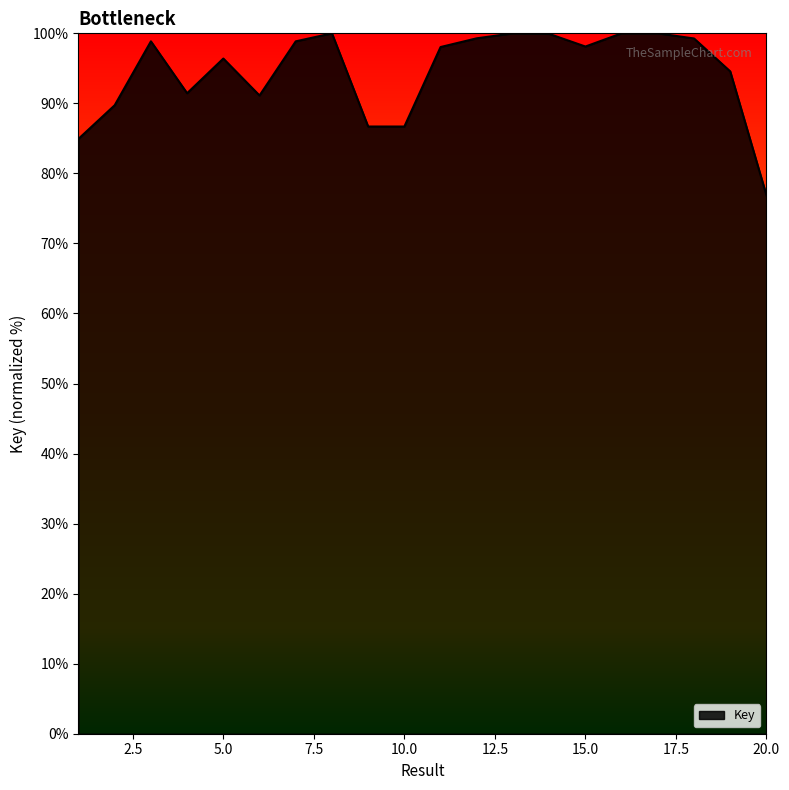

What is the maximum value shown in the chart?

100.0